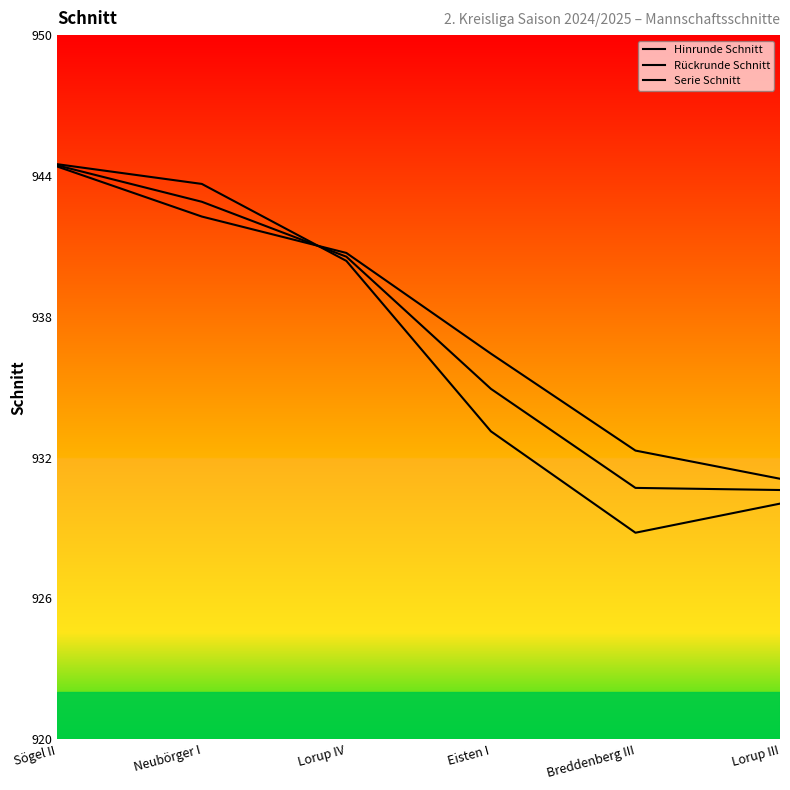

At Neubörger I, list the series in order from smallest to largest.

Hinrunde Schnitt, Serie Schnitt, Rückrunde Schnitt